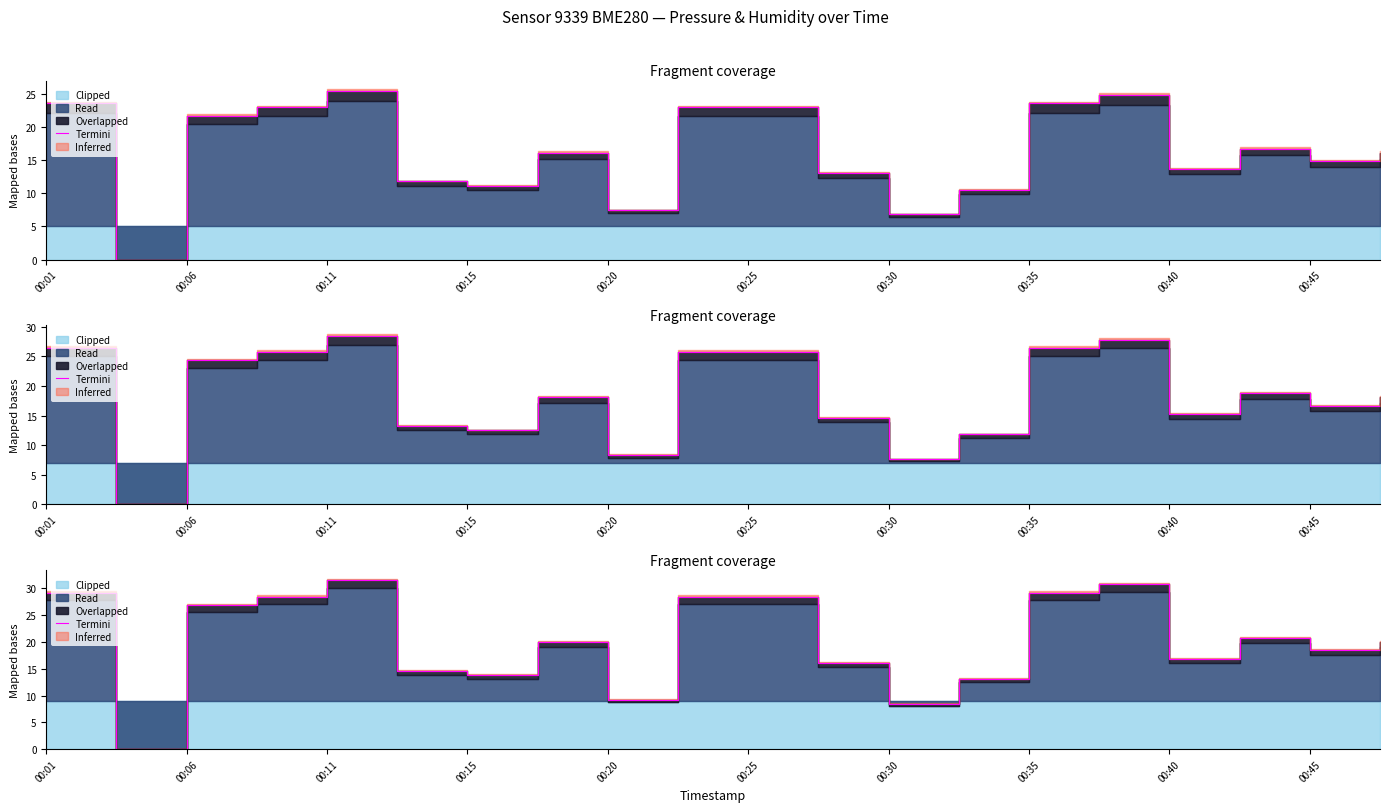

Which has a higher value, 00:35 or 00:25?

00:35